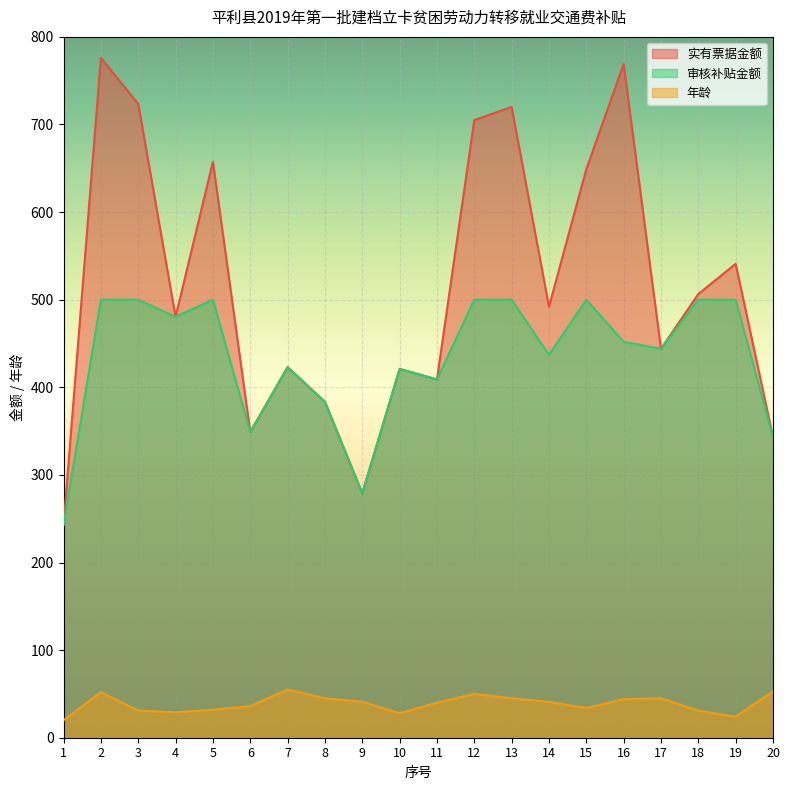

True or false: 年龄 and 审核补贴金额 intersect in this chart.

False